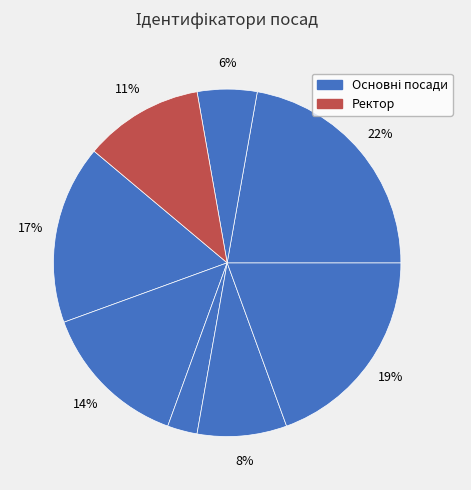

How many slices are in this pie chart?

8